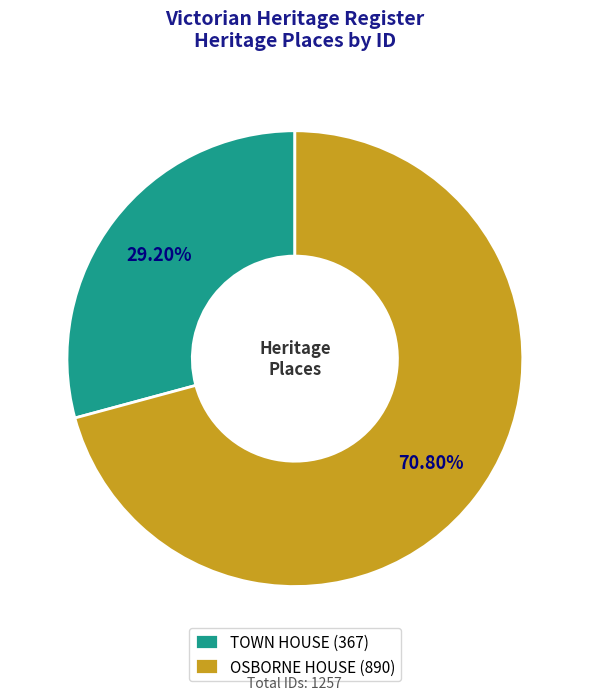

To the nearest percent, what portion does OSBORNE HOUSE represent?

71%